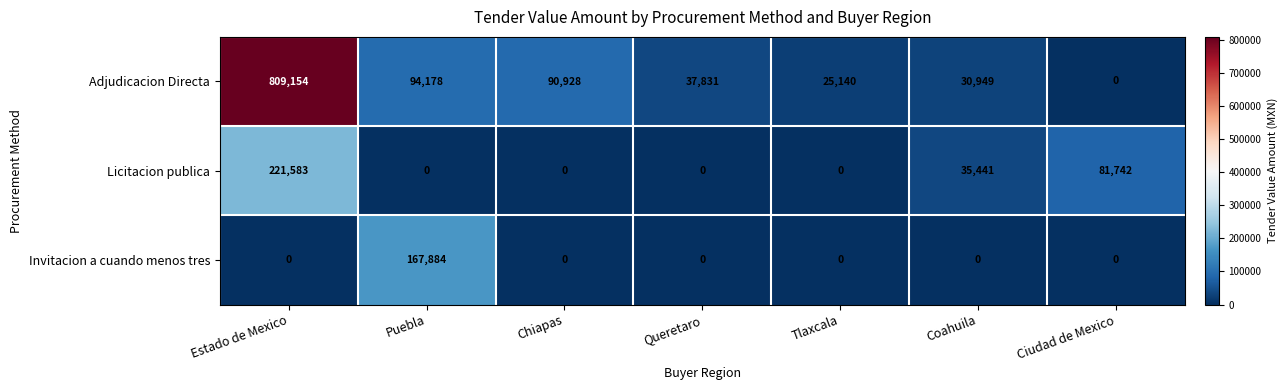

How many positive values does the Adjudicacion Directa series have?

6